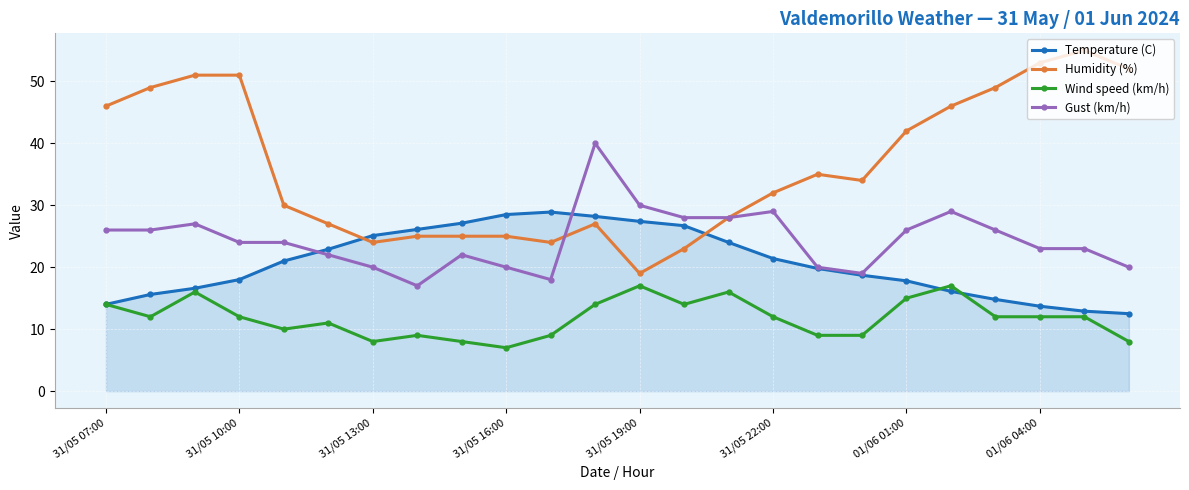

Which series has the largest total across all categories?

Humidity (%)